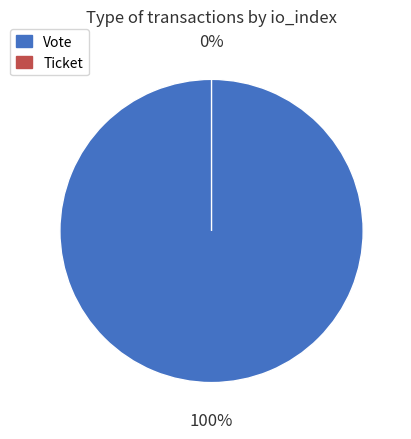

True or false: Ticket accounts for 0% of the total.

True